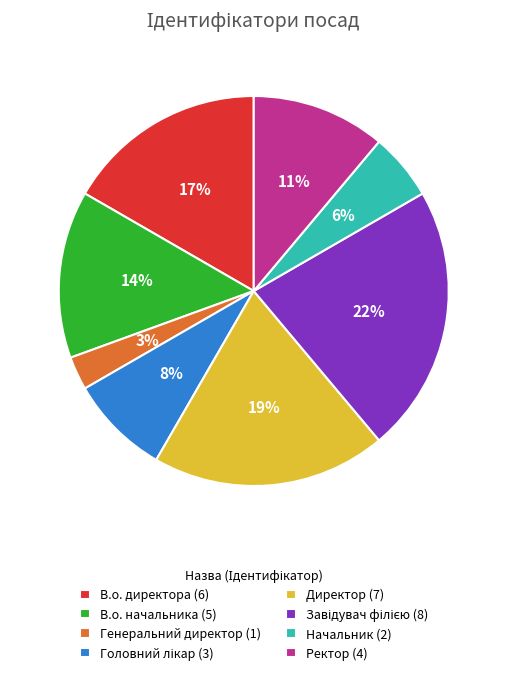

To the nearest percent, what percentage of the pie is В.о. директора (6)?

17%